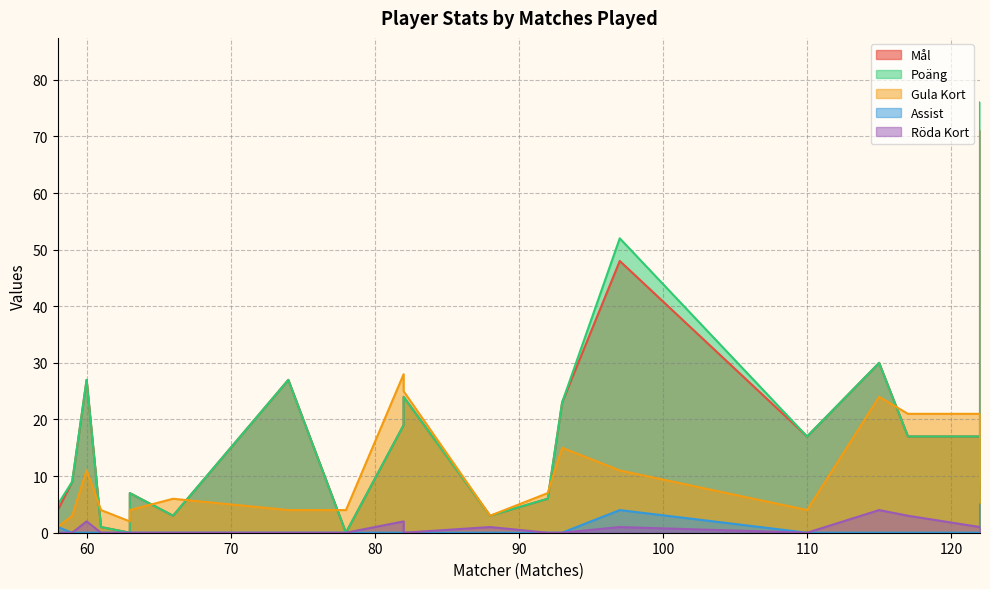

Is the value of Assist at 63 greater than the value of Röda Kort at 74?

No